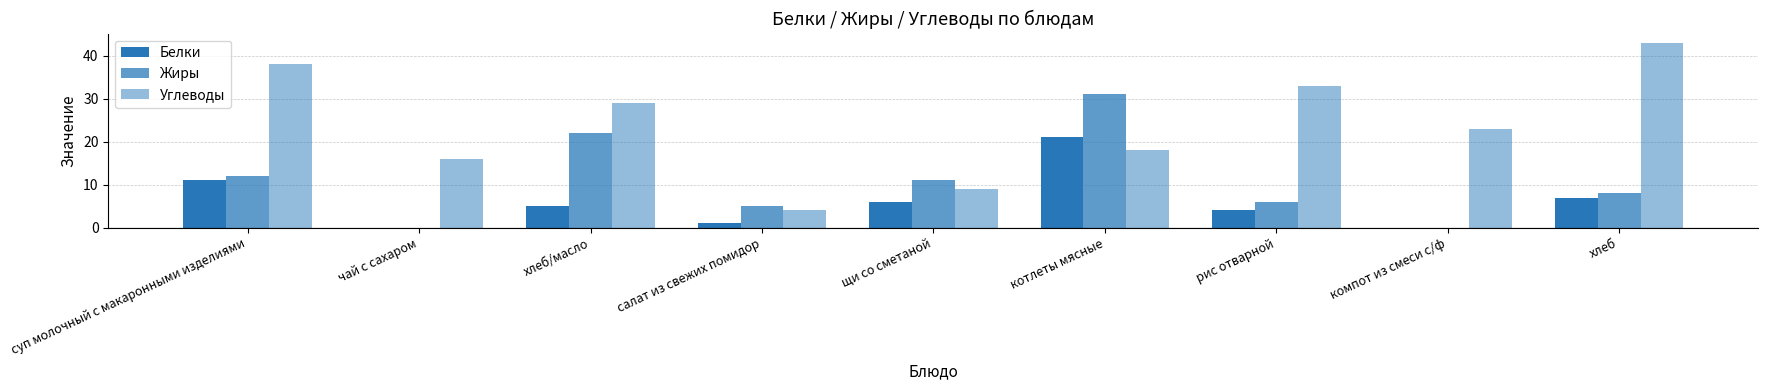

The Белки series shows 5 at хлеб/масло. True or false?

True